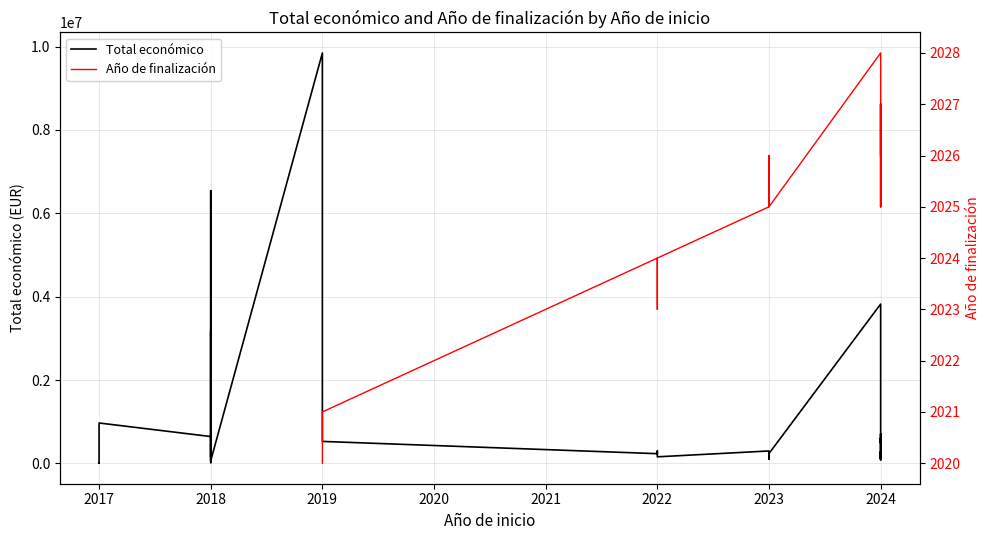

What is the minimum value for Total económico?

4950.0